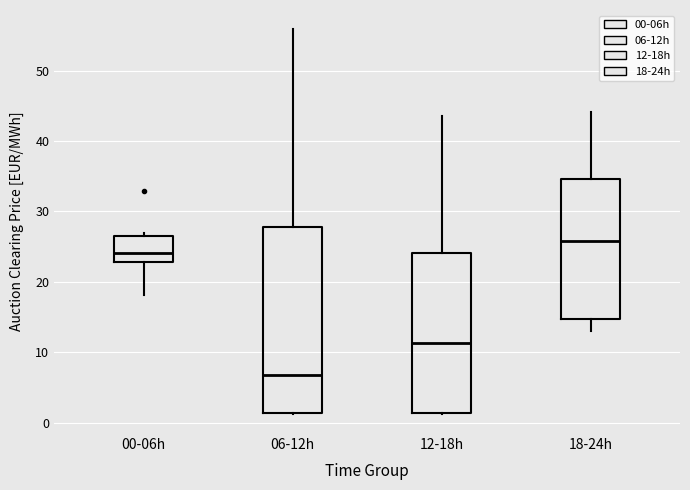

Where does the upper whisker of the box for 12-18h end on the y-axis? The values are not printed on the chart, so give them approximately, as read against the axis.

44